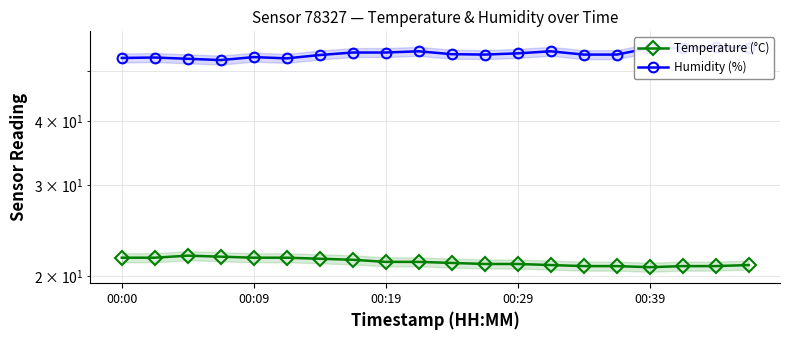

Is this an area chart (filled region under the line)?

No